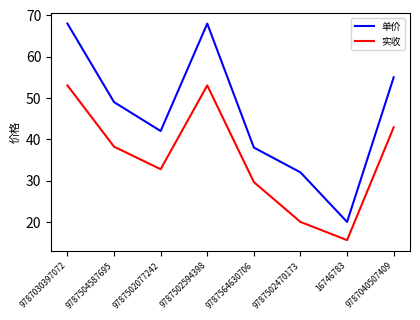

The value of 实收 at 9787504587695 is 38.2. True or false?

True